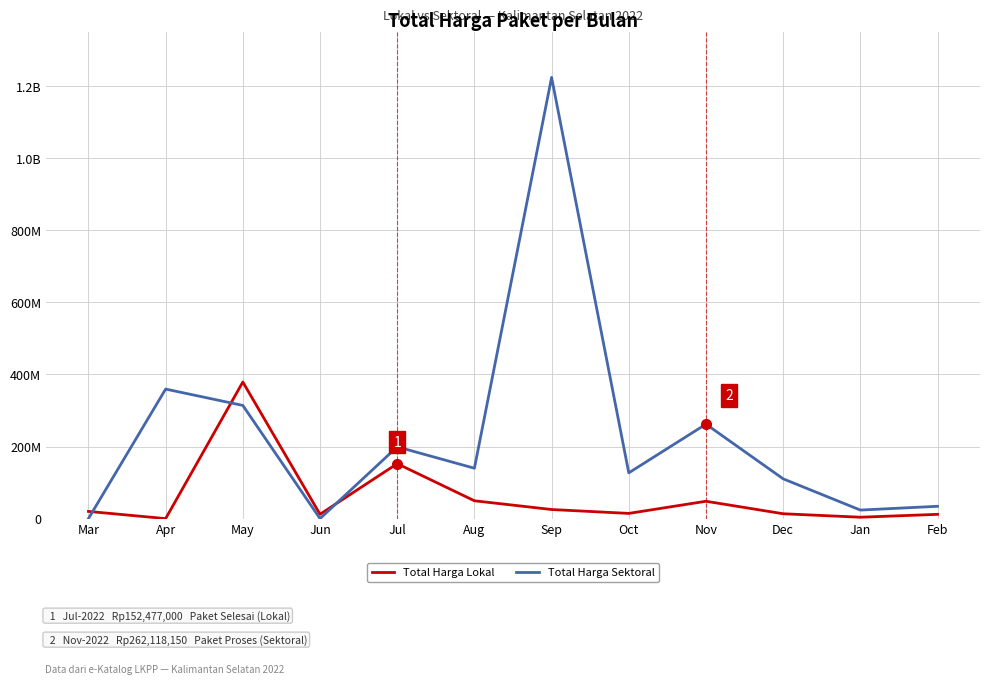

What is the maximum value for Total Harga Lokal?

379075000